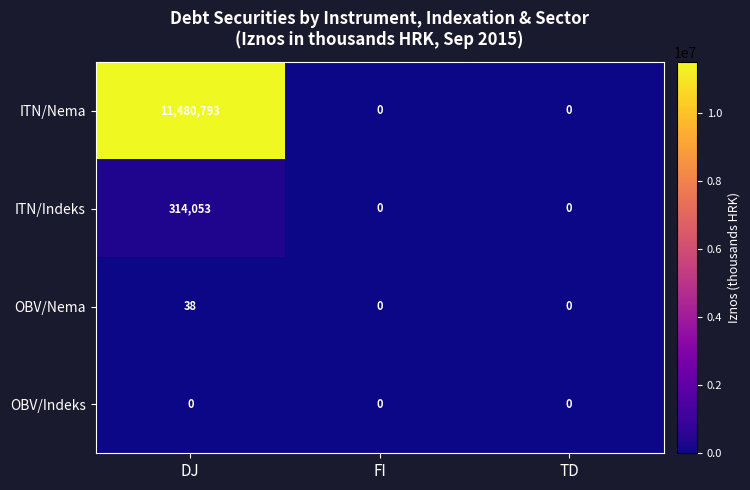

Which series has the widest spread of values?

ITN/Nema